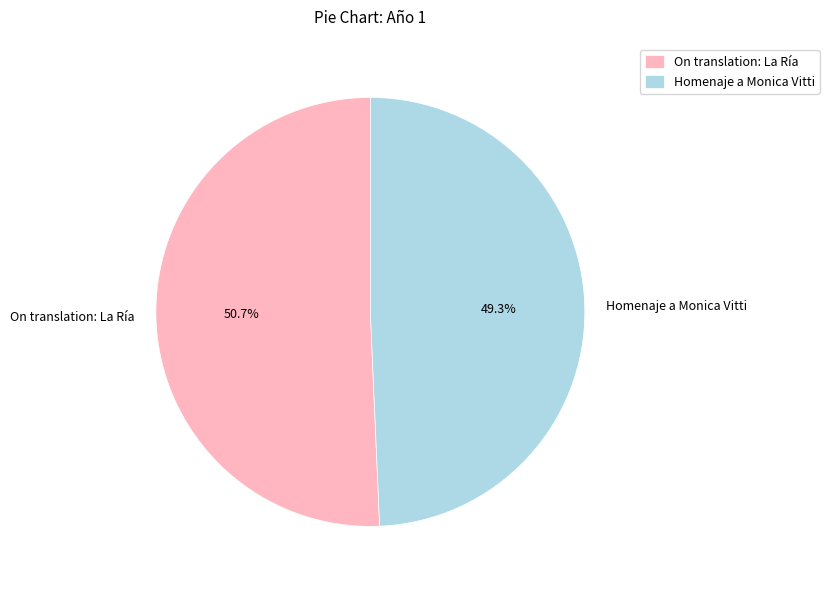

Approximately how many times larger is the value at Homenaje a Monica Vitti compared to On translation: La Ría?

1.0